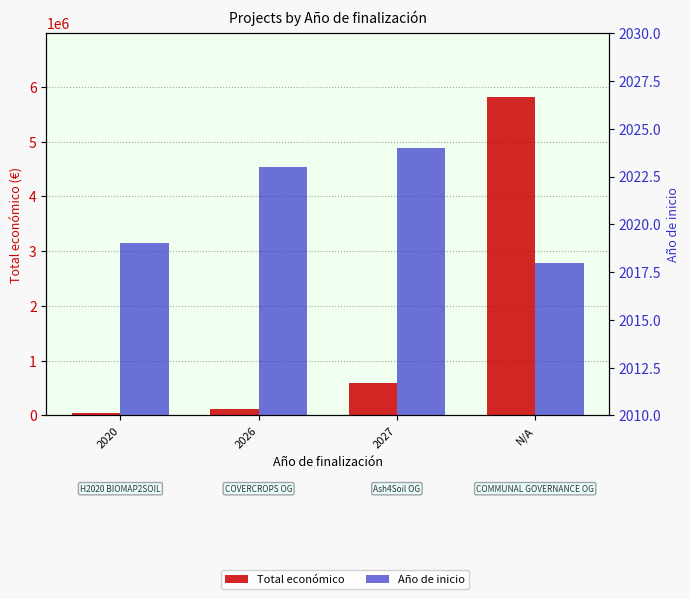

Does the chart contain any negative values?

No